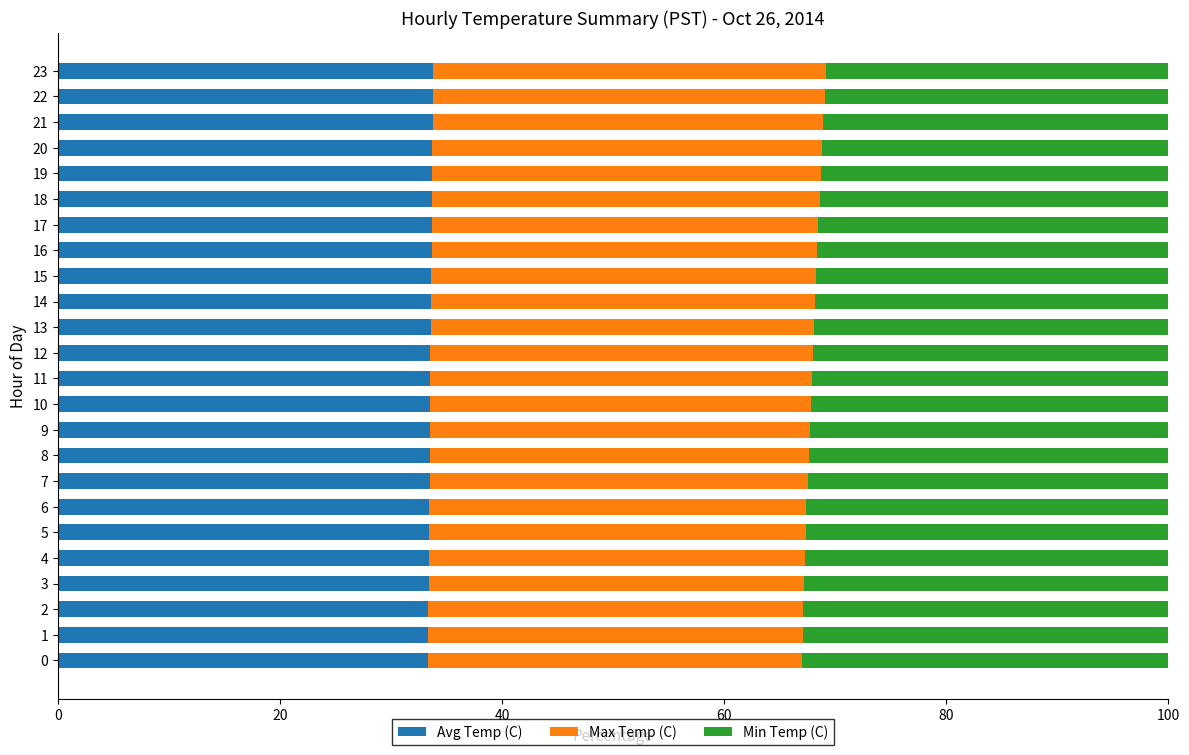

What is the maximum value for Avg Temp (C)?

33.8